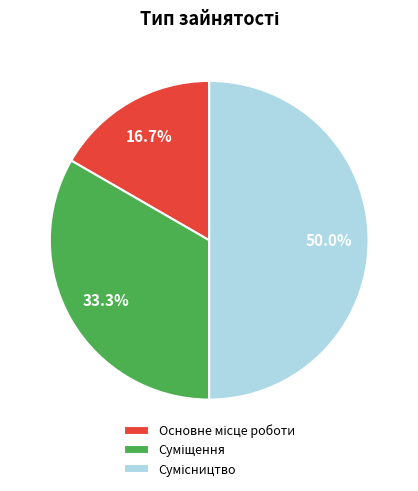

Count the number of slices in the pie.

3